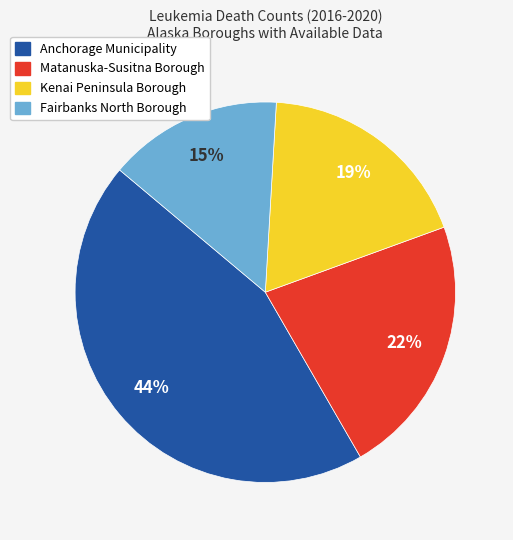

Approximately how many times larger is the value at Matanuska-Susitna Borough compared to Fairbanks North Borough?

1.5